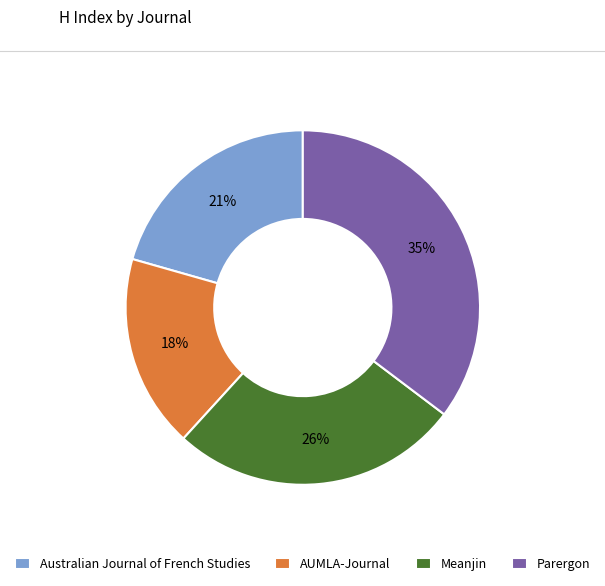

Rank the categories by value from highest to lowest.

Parergon, Meanjin, Australian Journal of French Studies, AUMLA-Journal